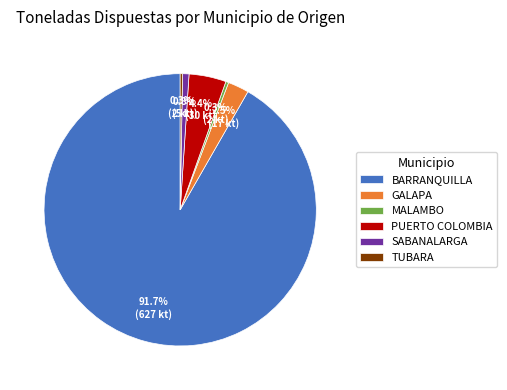

Does any single category account for the majority?

Yes